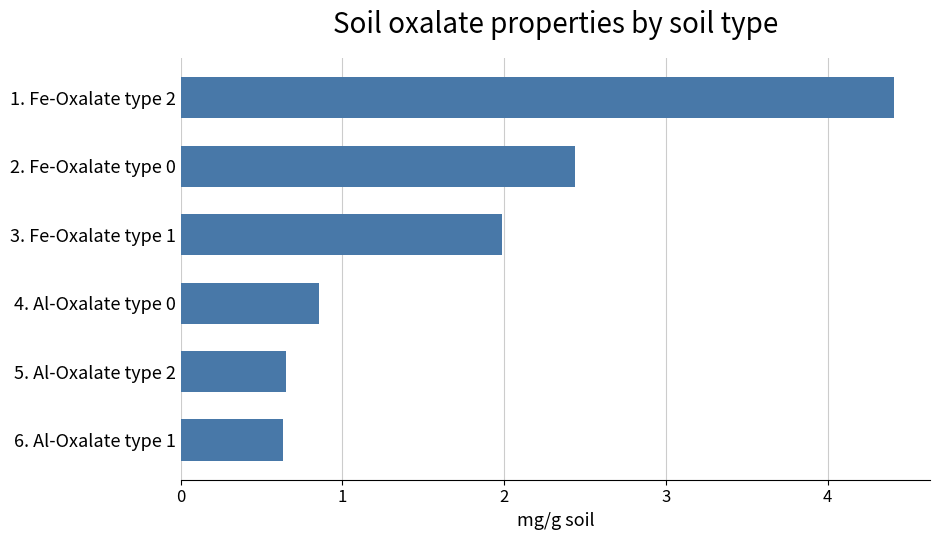

The chart shows a value of 1.3 at 3. Fe-Oxalate type 1. True or false?

False